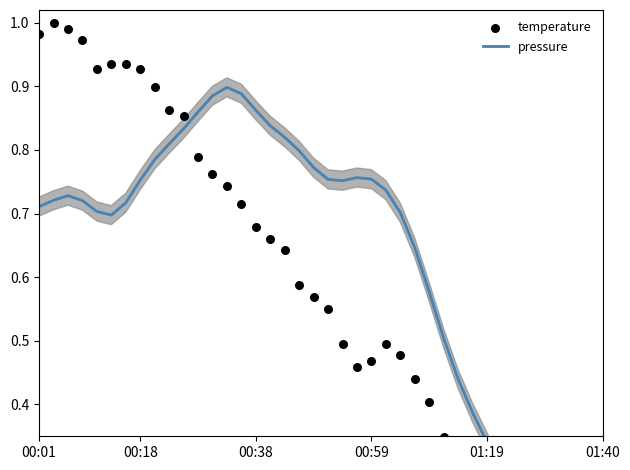

Is the value of pressure at 15 greater than the value of temperature at 30?

Yes